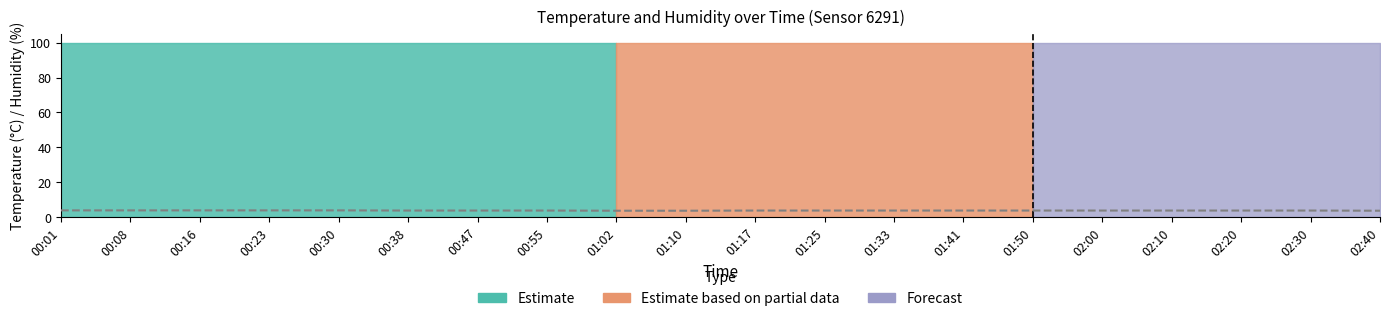

Reading left to right, what are all the values shown in this chart?

00:01=3.9	00:08=3.9	00:16=3.9	00:23=3.9	00:30=3.9	00:38=3.8	00:47=3.8	00:55=3.8	01:02=3.7	01:10=3.7	01:17=3.8	01:25=3.8	01:33=3.8	01:41=3.8	01:50=3.8	02:00=3.8	02:10=3.8	02:20=3.8	02:30=3.8	02:40=3.7